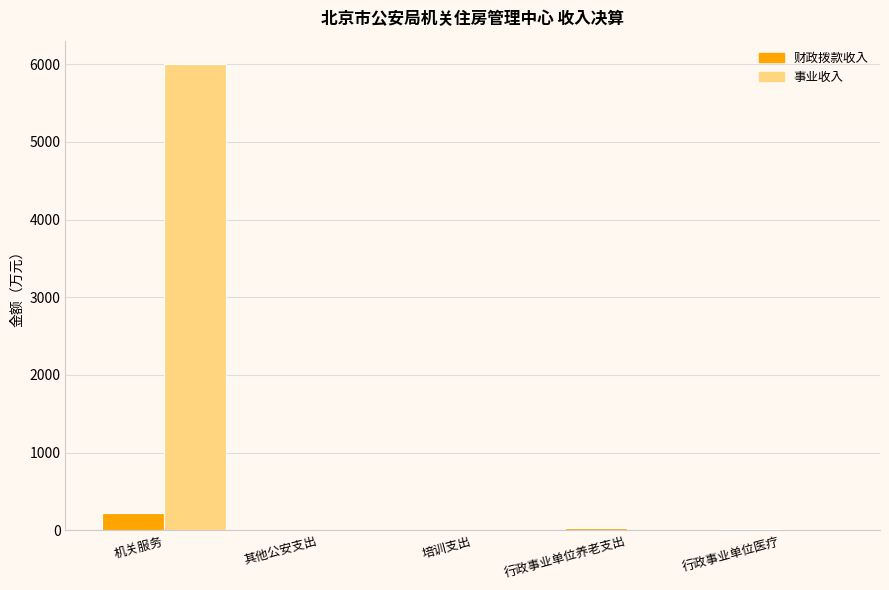

Are the bars horizontal?

No